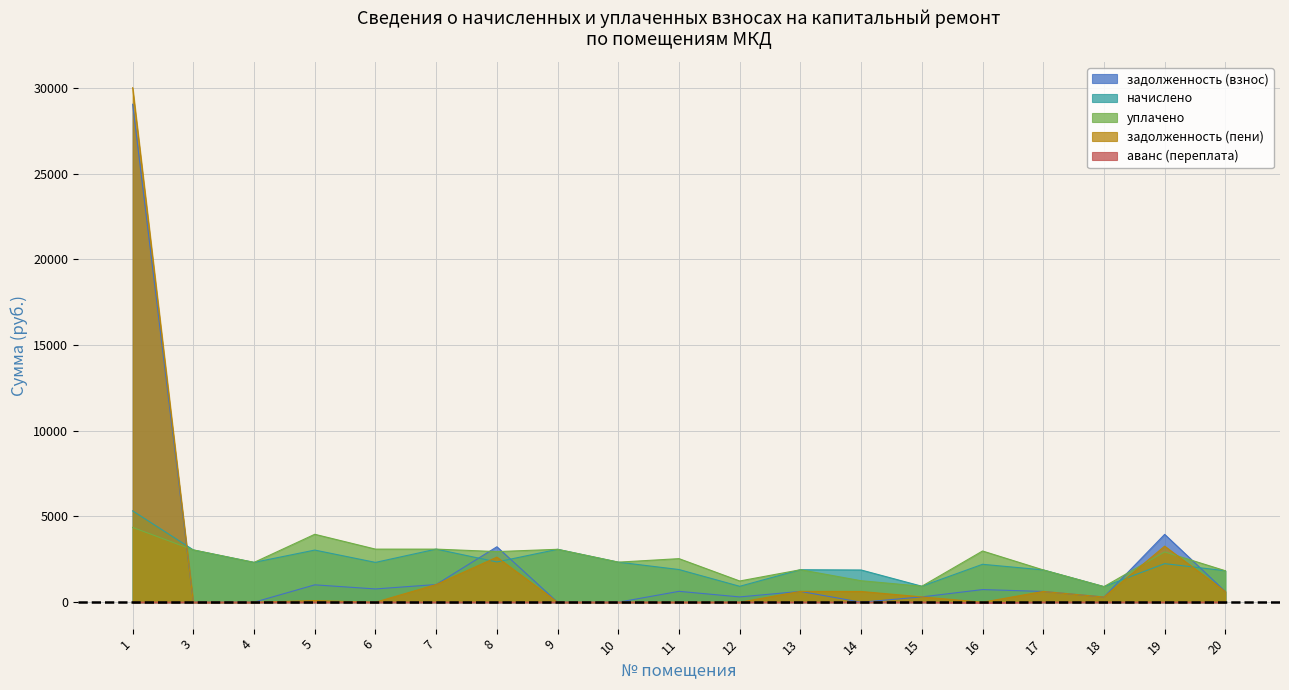

At how many categories does at least one series exceed 25645?

1